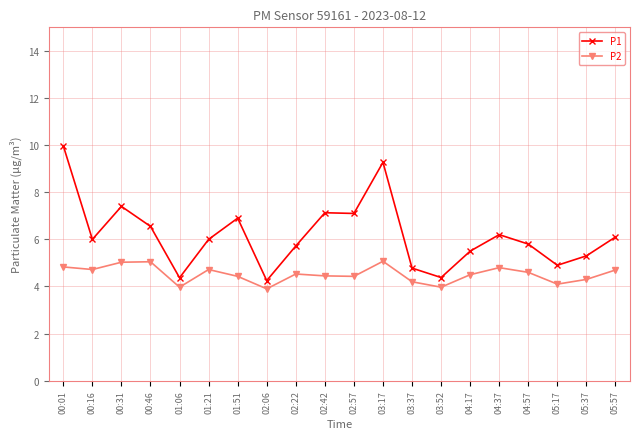

Does the chart have visible grid lines?

Yes